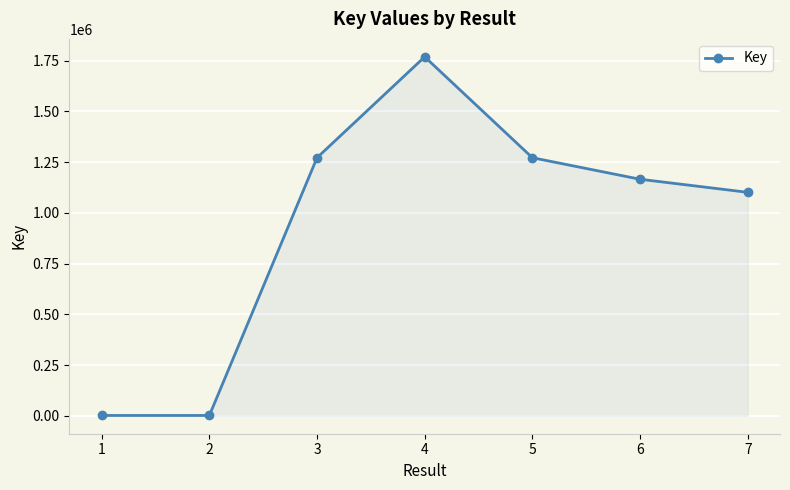

Read the value at 3.

1272137